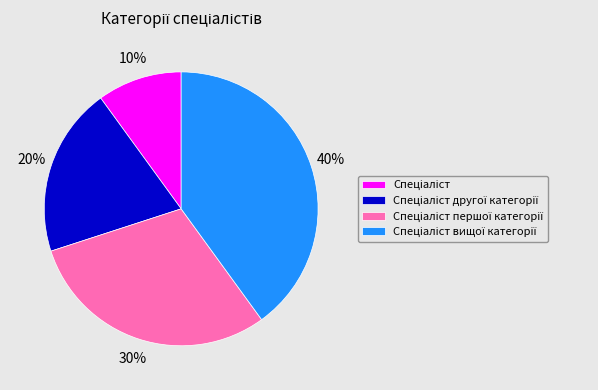

To the nearest percent, what is the average slice percentage?

25%